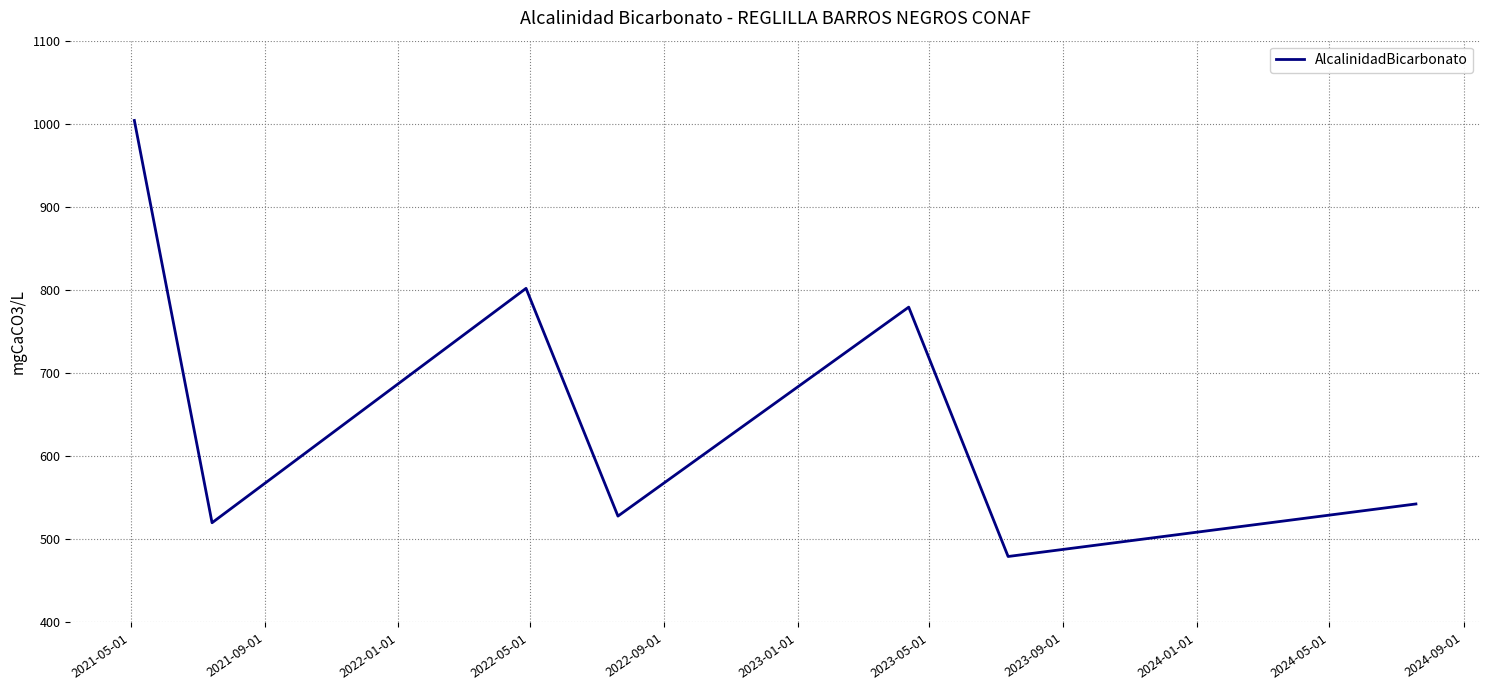

How many lines are shown in the chart?

1